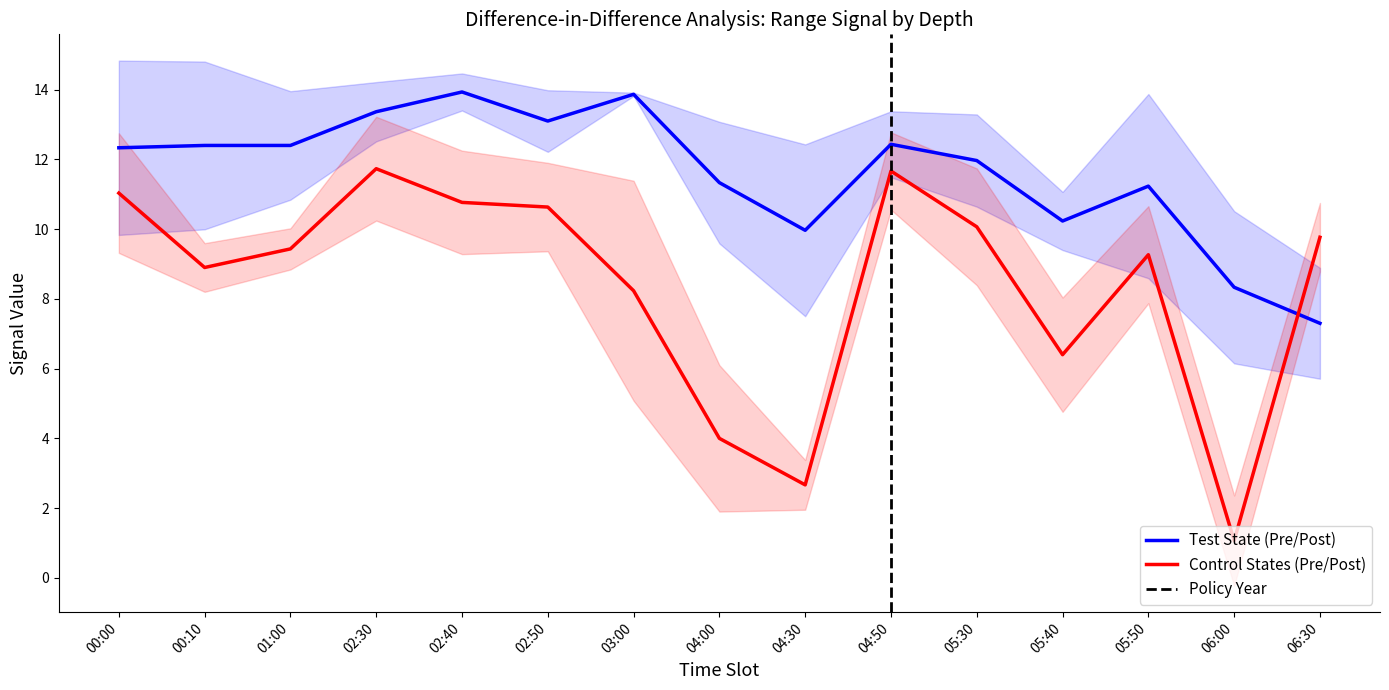

The Control States (Pre/Post) series shows 6.6 at 02:50. True or false?

False